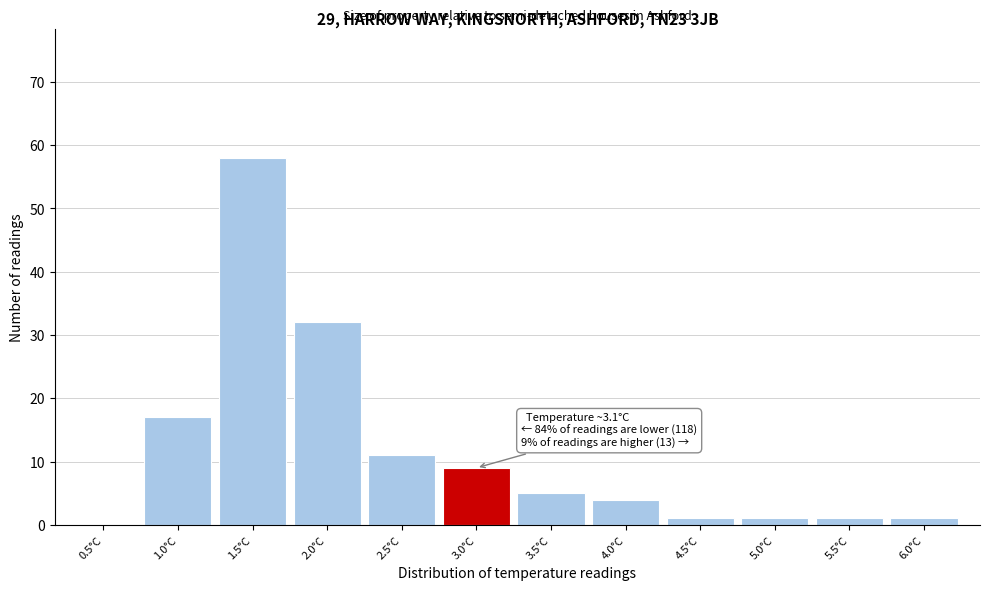

Reading left to right, list all the values displayed in this chart.

0.5°C=0	1.0°C=17	1.5°C=58	2.0°C=32	2.5°C=11	3.0°C=9	3.5°C=5	4.0°C=4	4.5°C=1	5.0°C=1	5.5°C=1	6.0°C=1